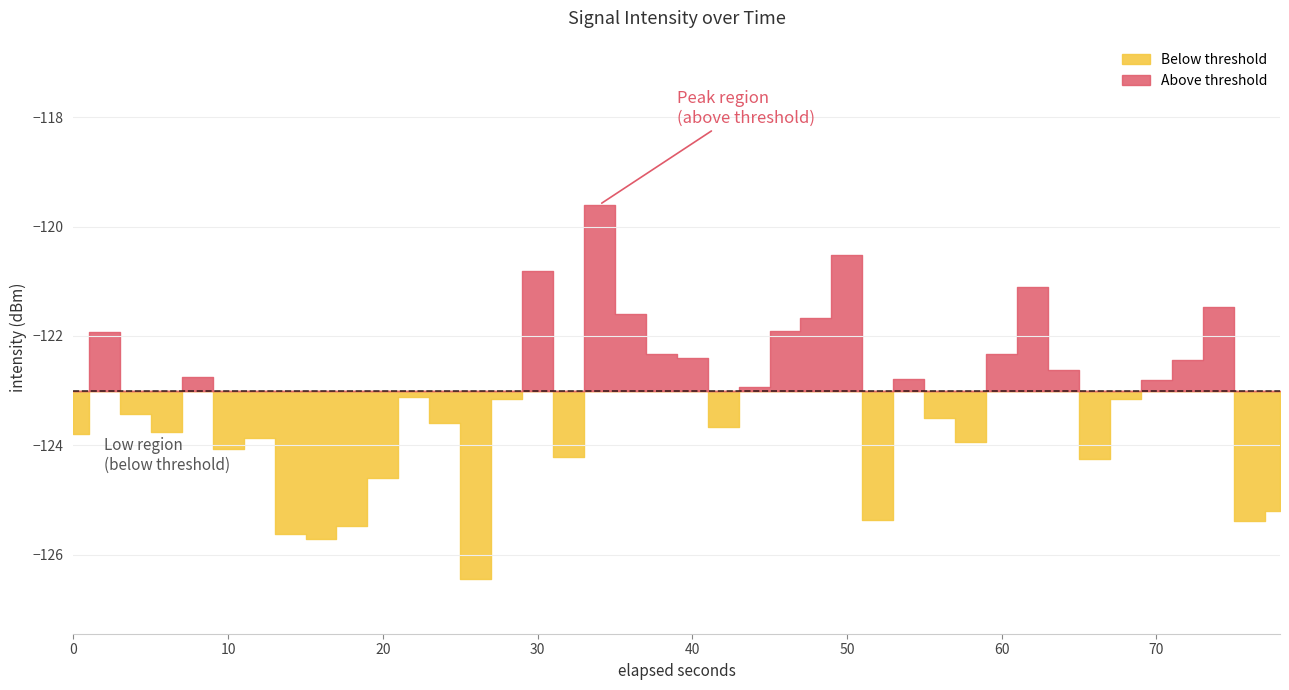

Reading right to left, extract all data points from this chart.

-125.2	-125.4	-121.5	-122.4	-122.8	-123.2	-124.2	-122.6	-121.1	-122.3	-123.9	-123.5	-122.8	-125.4	-120.5	-121.7	-121.9	-122.9	-123.7	-122.4	-122.3	-121.6	-119.6	-124.2	-120.8	-123.2	-126.4	-123.6	-123.1	-124.6	-125.5	-125.7	-125.6	-123.9	-124.1	-122.7	-123.8	-123.4	-121.9	-123.8